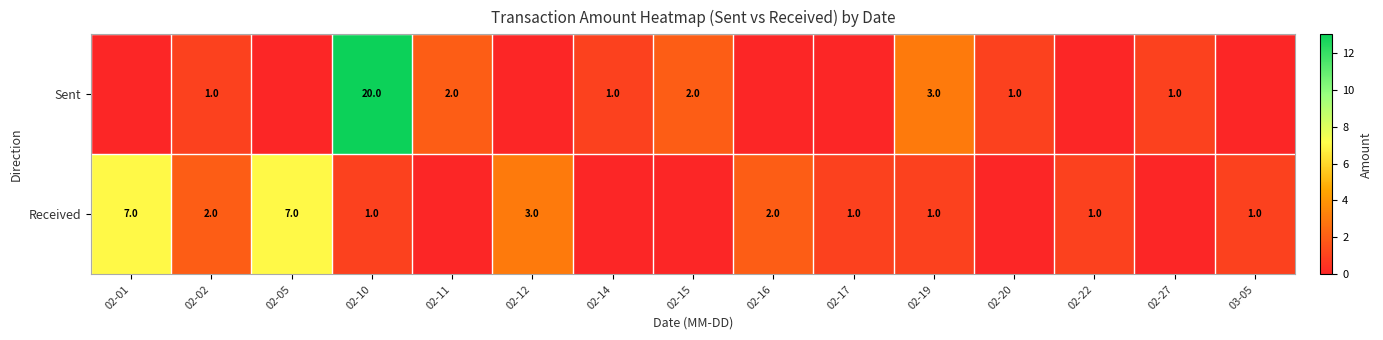

What is the difference between the Received values at 02-05 and 02-16?

5